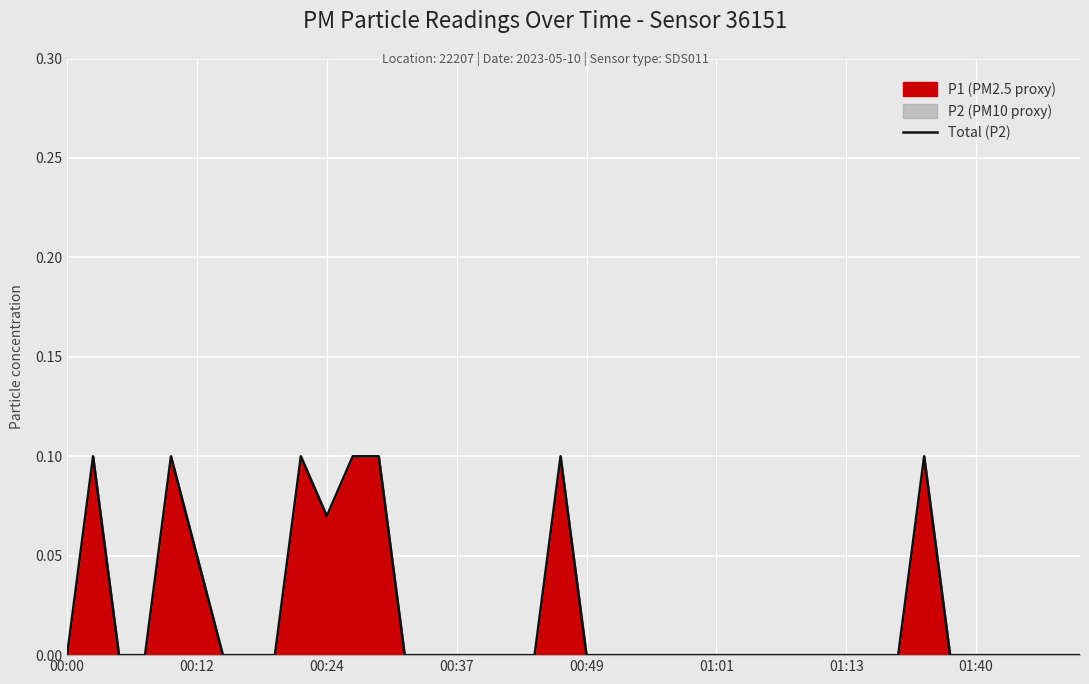

How many positive values are there?

9